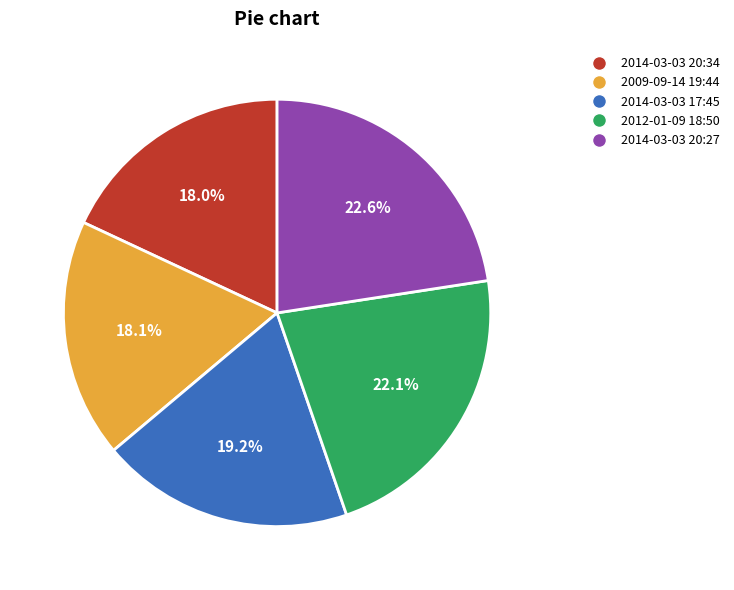

Is there any slice that represents more than half of the pie?

No